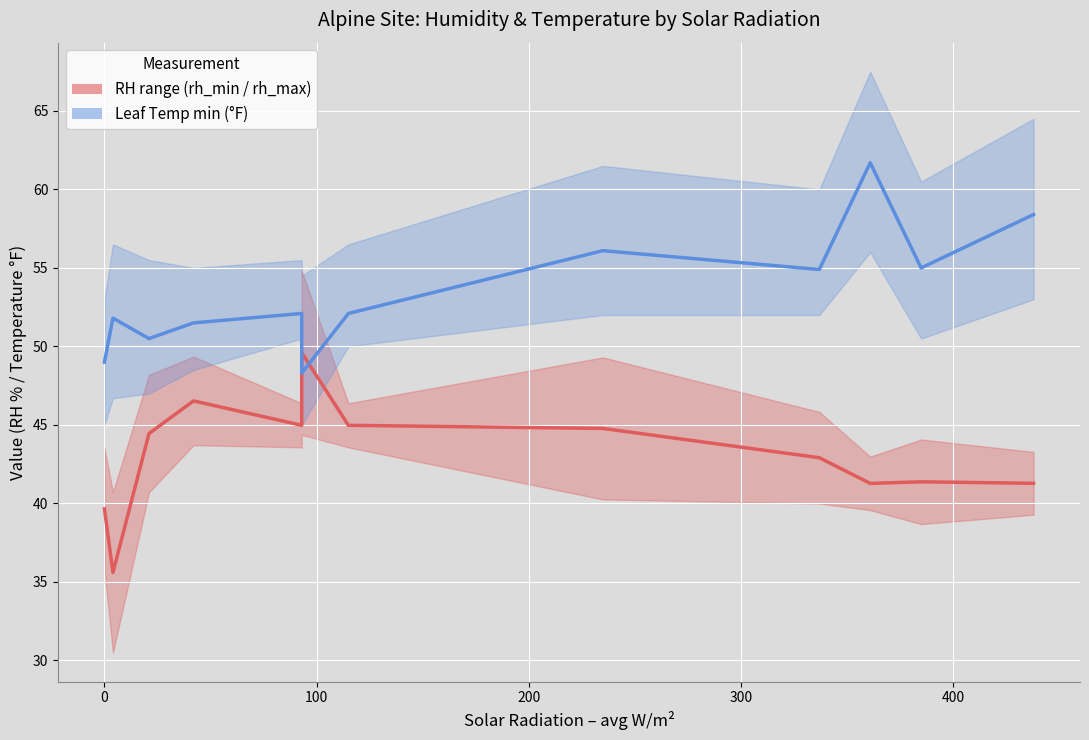

What is the value of the RH range (rh_min / rh_max) point at the 9th from the left?

42.9